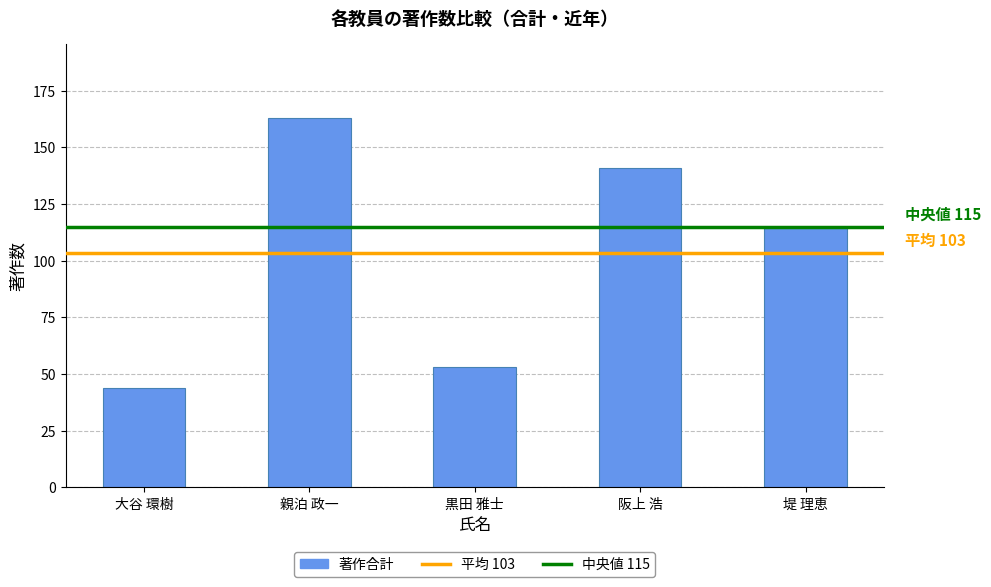

Reading left to right, what are all the values shown in this chart?

大谷 環樹=44	親泊 政一=163	黒田 雅士=53	阪上 浩=141	堤 理恵=115